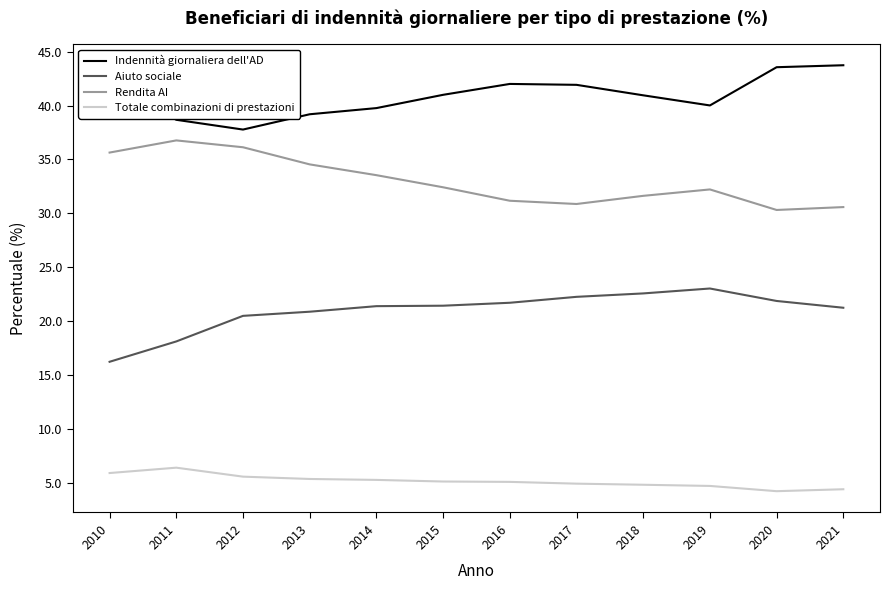

The value of Indennità giornaliera dell'AD at 2016 is 42.0. True or false?

True